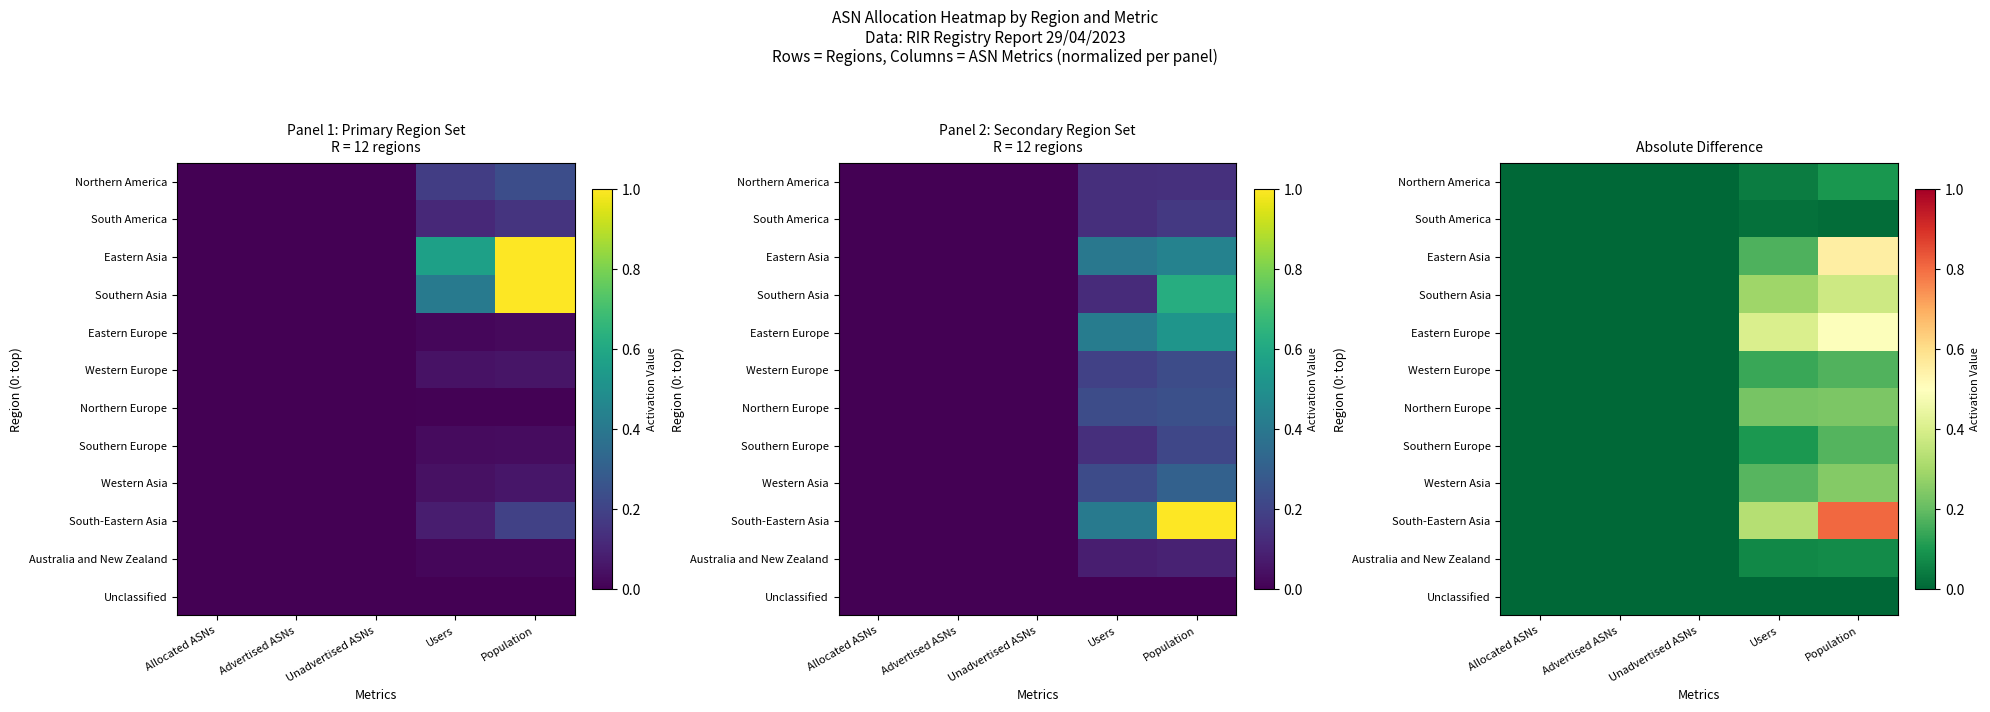

How many categories are shown in the chart?

5